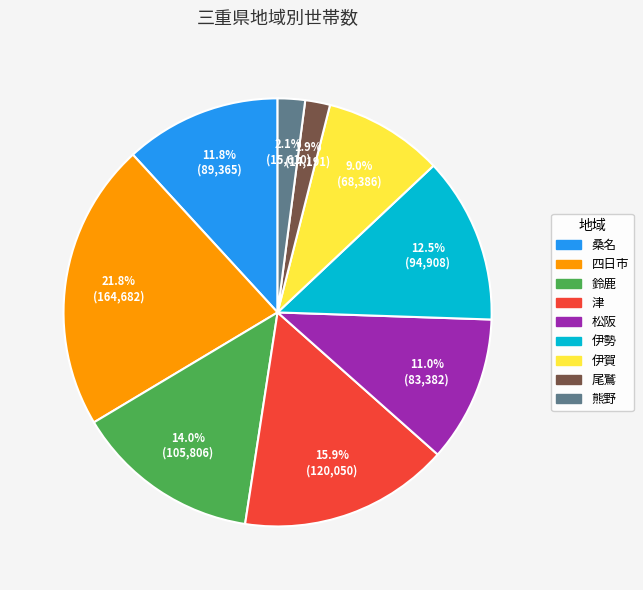

What percentage do 尾鷲 and 伊勢 together represent?

14.4%